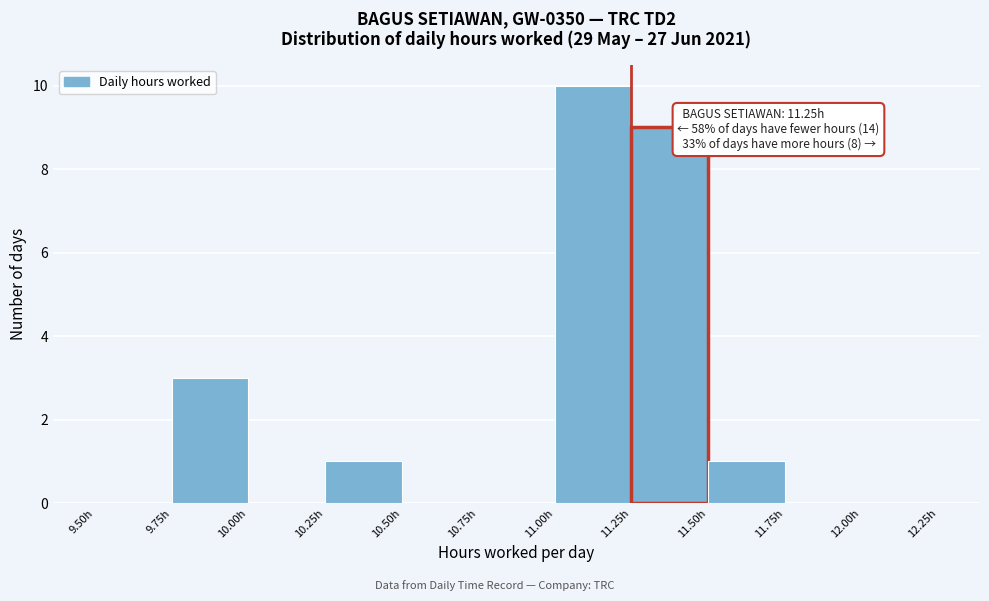

Over which range of the x-axis is the bar tallest?

11.00 to 11.25